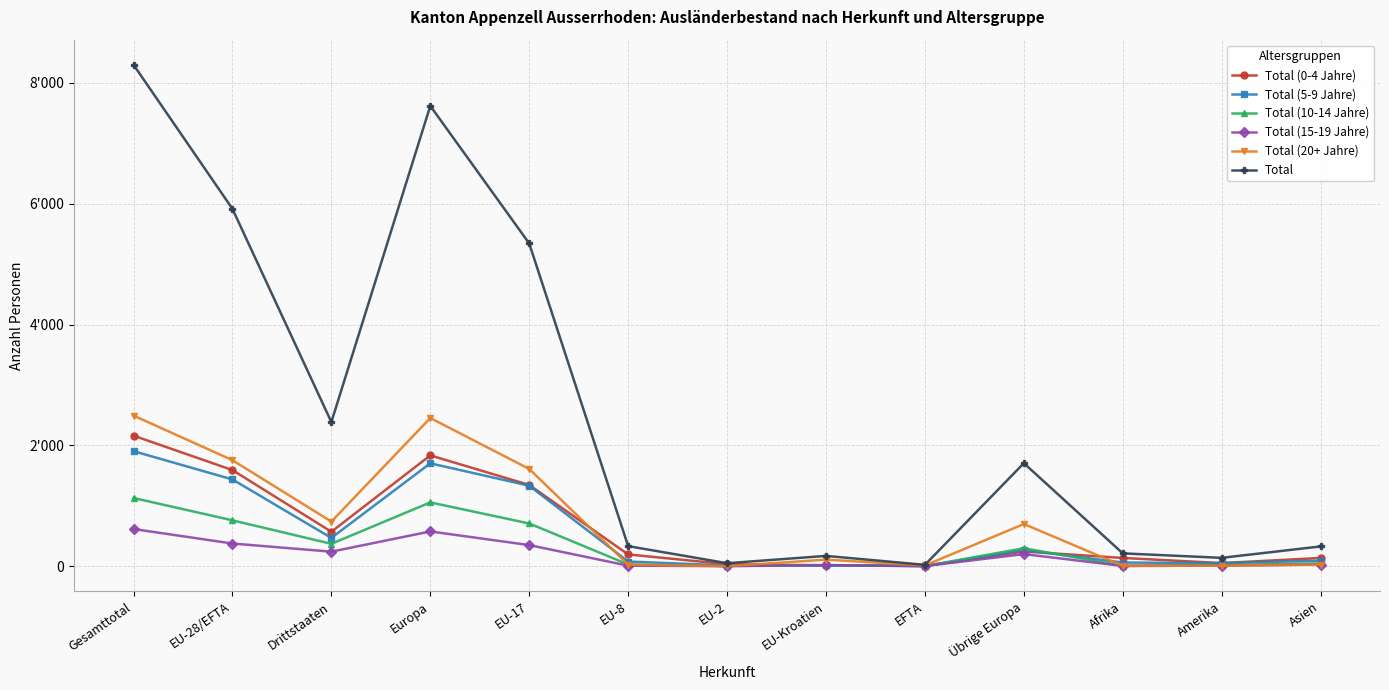

Is this an area chart (filled region under the line)?

No